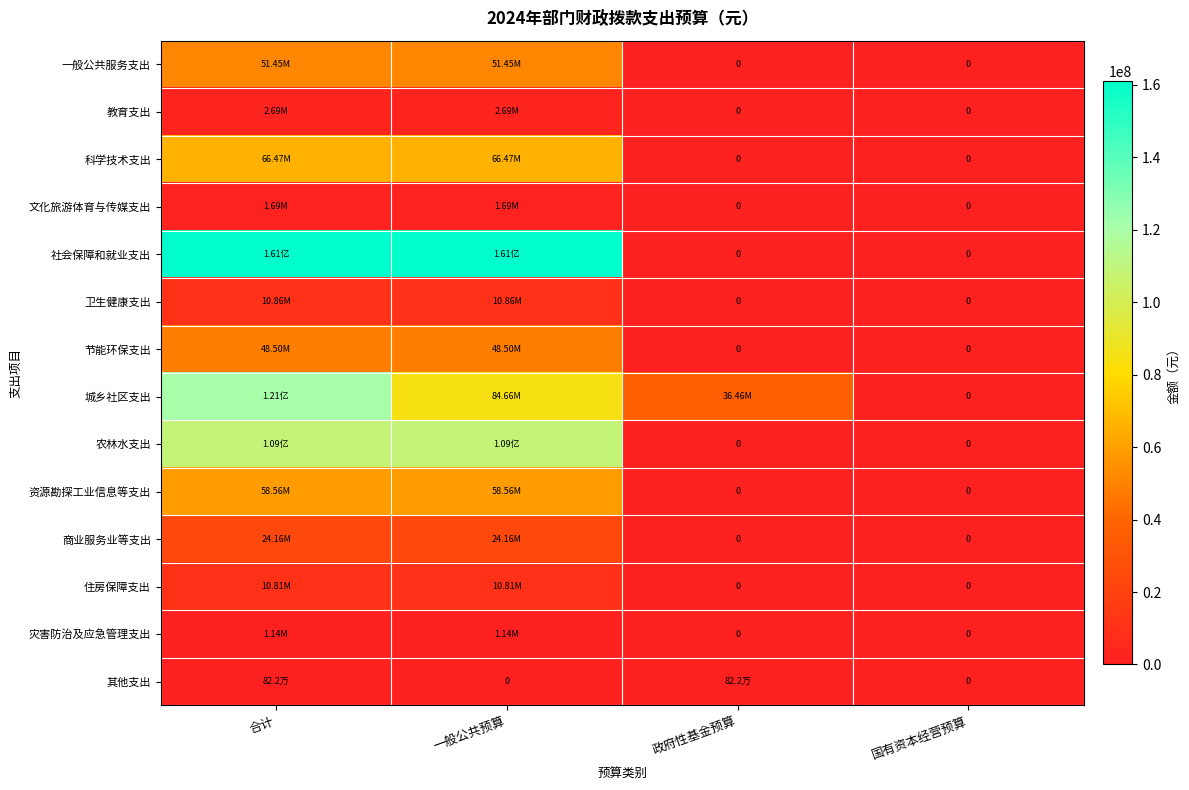

Rank the series at 国有资本经营预算 from highest to lowest value.

一般公共服务支出, 教育支出, 科学技术支出, 文化旅游体育与传媒支出, 社会保障和就业支出, 卫生健康支出, 节能环保支出, 城乡社区支出, 农林水支出, 资源勘探工业信息等支出, 商业服务业等支出, 住房保障支出, 灾害防治及应急管理支出, 其他支出